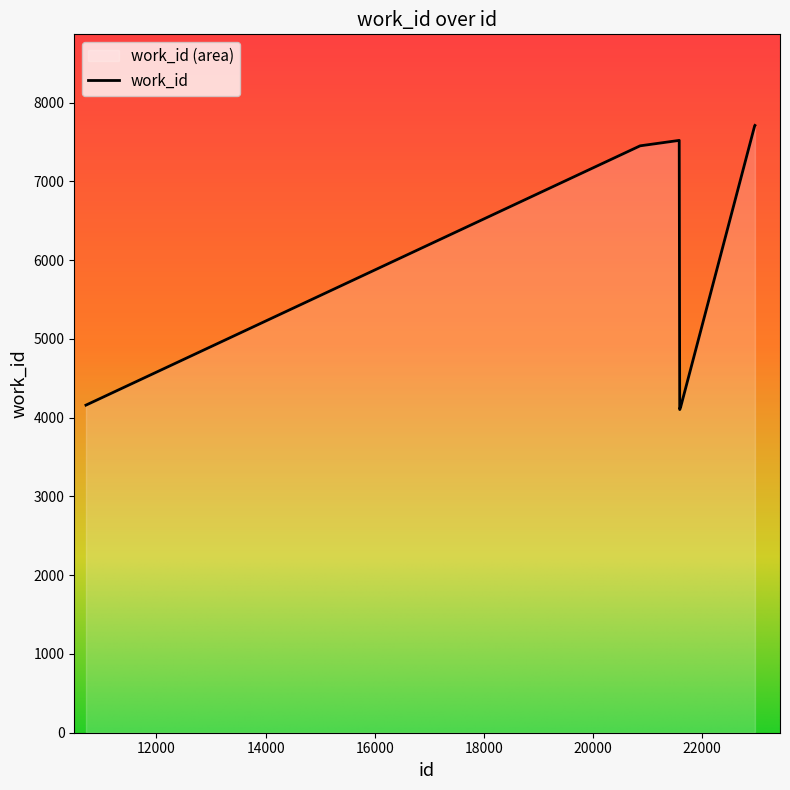

Between 20862 and 10709, which is larger?

20862